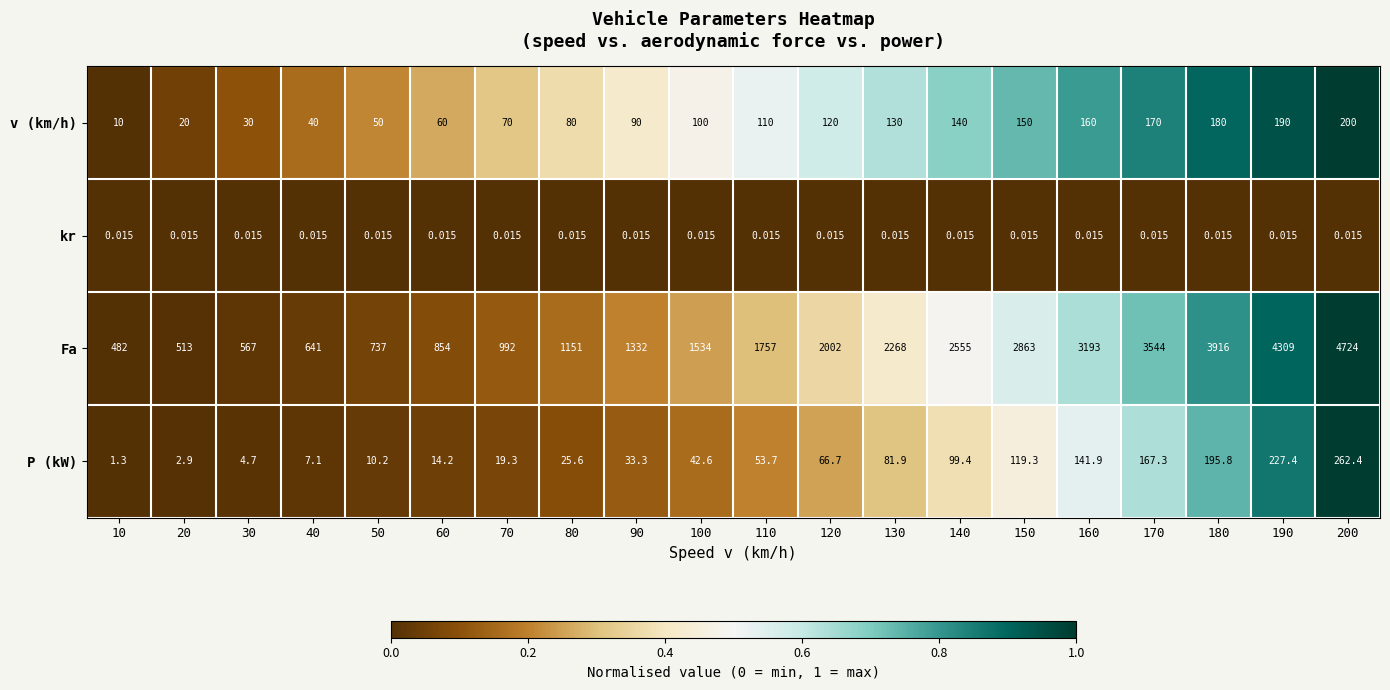

Which series has the largest total across all categories?

Fa